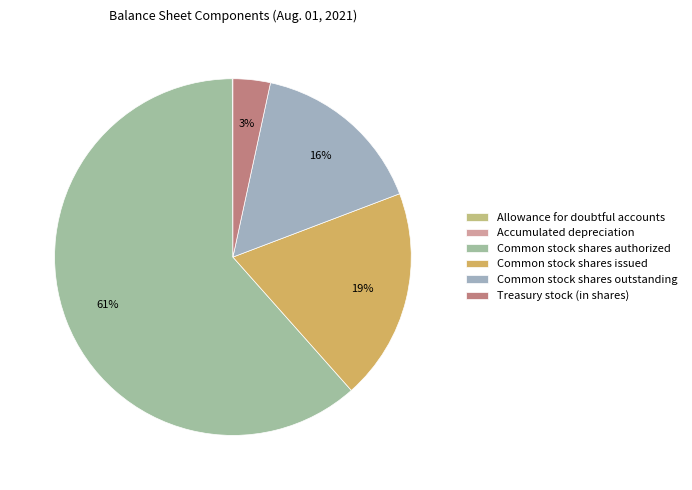

Which slice is the largest?

Common stock shares authorized